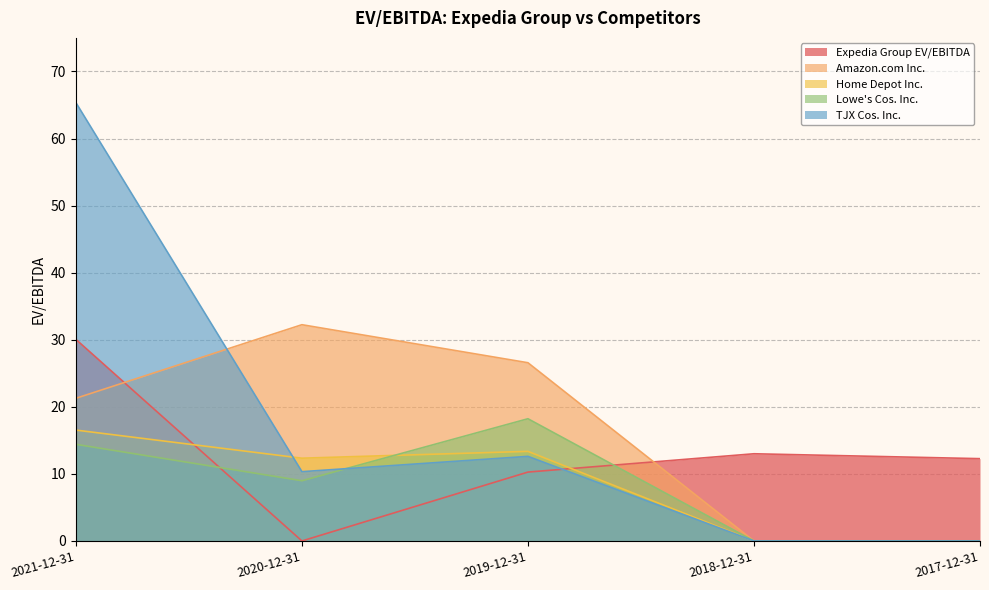

What is the difference between the Expedia Group EV/EBITDA values at 2021-12-31 and 2020-12-31?

30.1